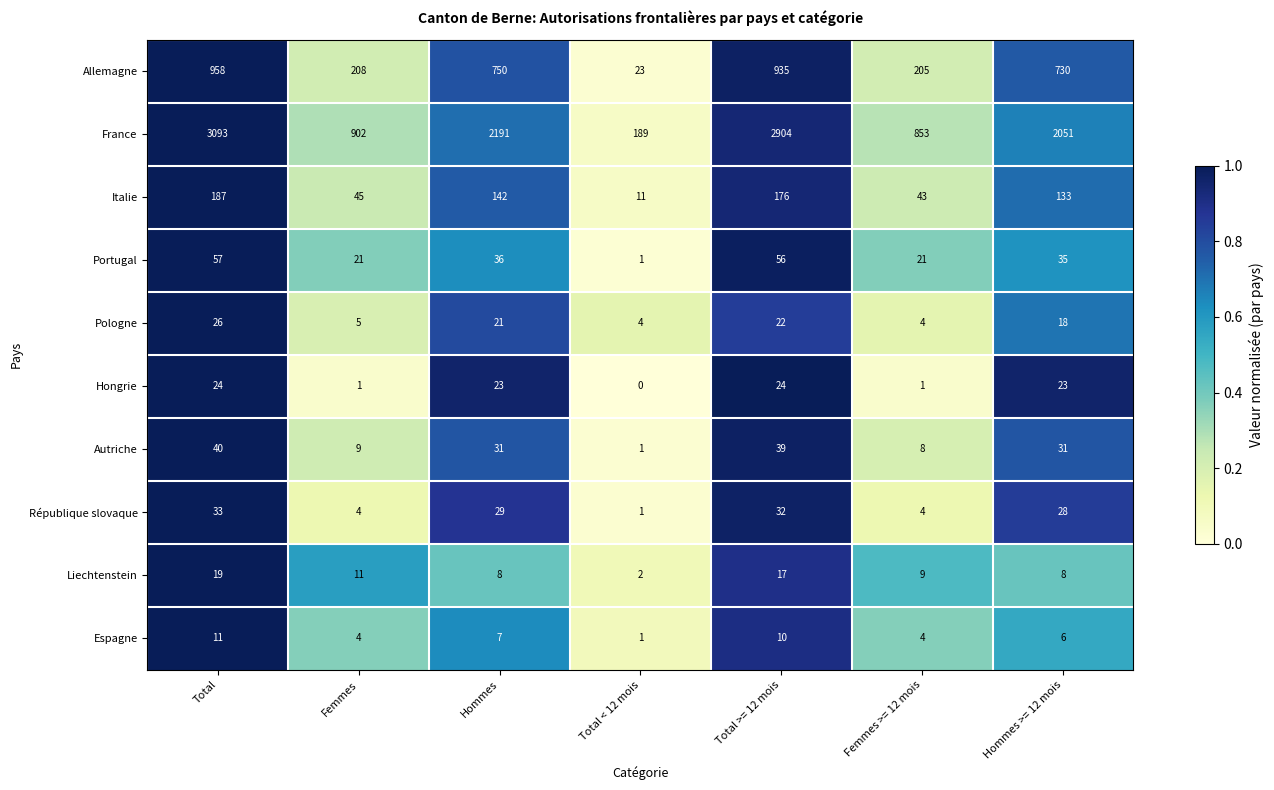

Is the value of Allemagne at Hommes greater than the value of Espagne at Femmes?

Yes